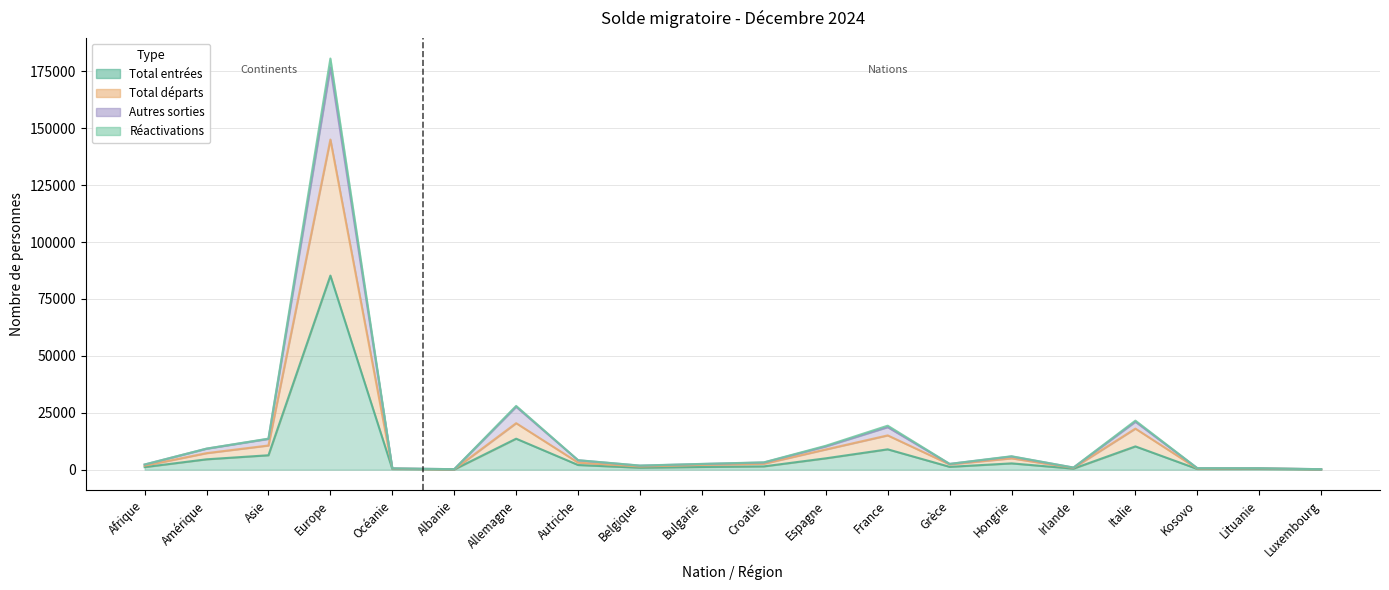

What is the difference between the second highest and minimum values in the Autres sorties series?

27420